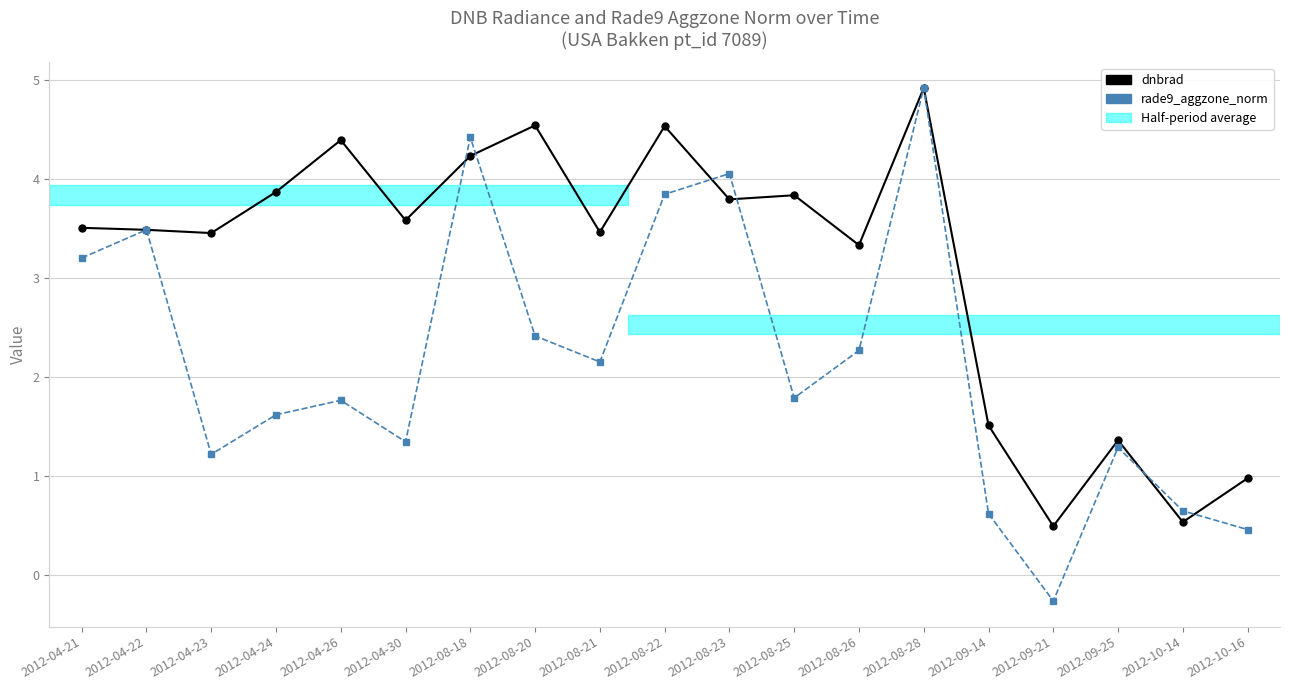

How many values in the rade9_aggzone_norm series exceed 1?

15